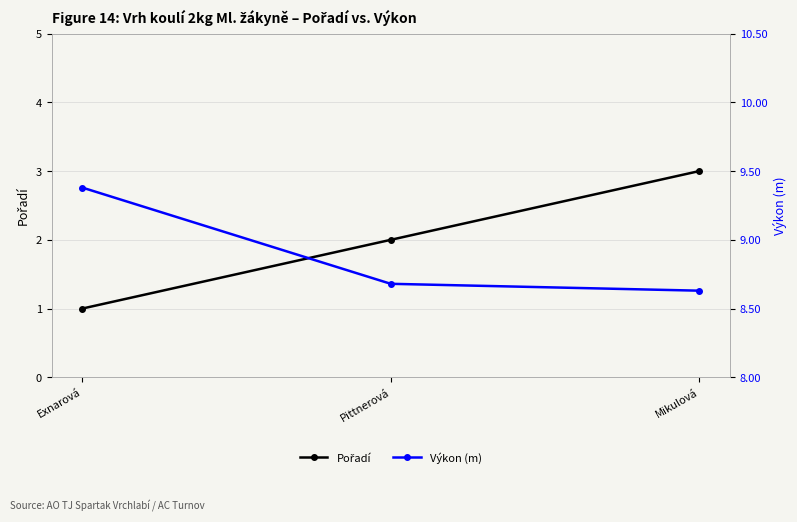

At which category does the chart reach its minimum across all series?

Exnarová